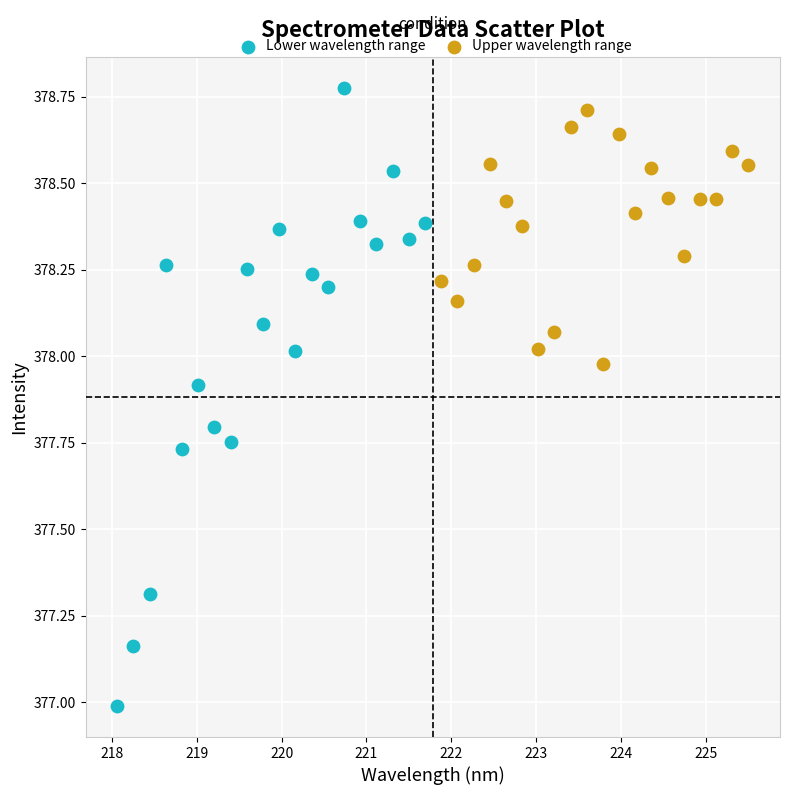

Which series has the widest spread of Y values?

Lower wavelength range